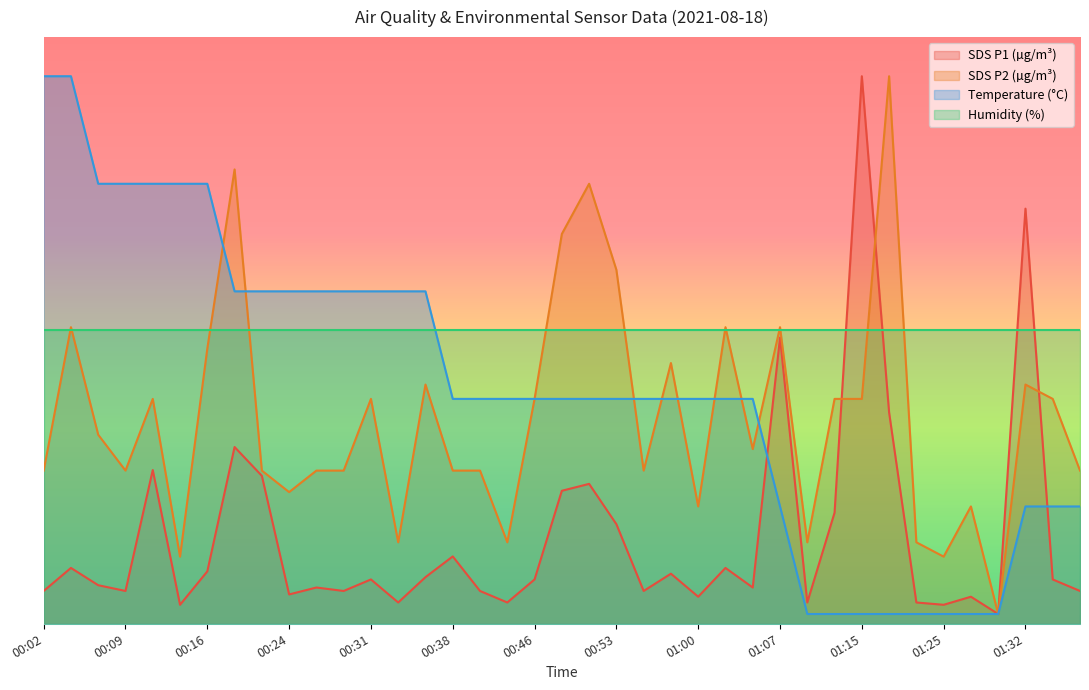

How many values in the Temp series exceed 2?

27